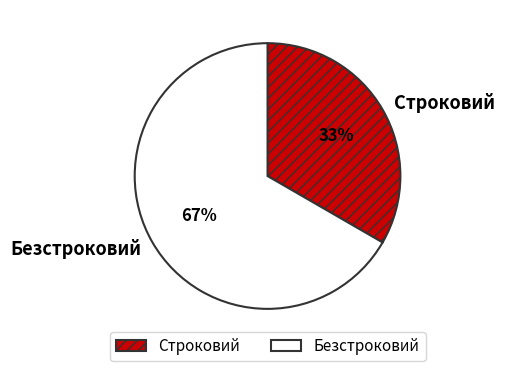

Combined, do Строковий and Безстроковий account for over 50%?

Yes